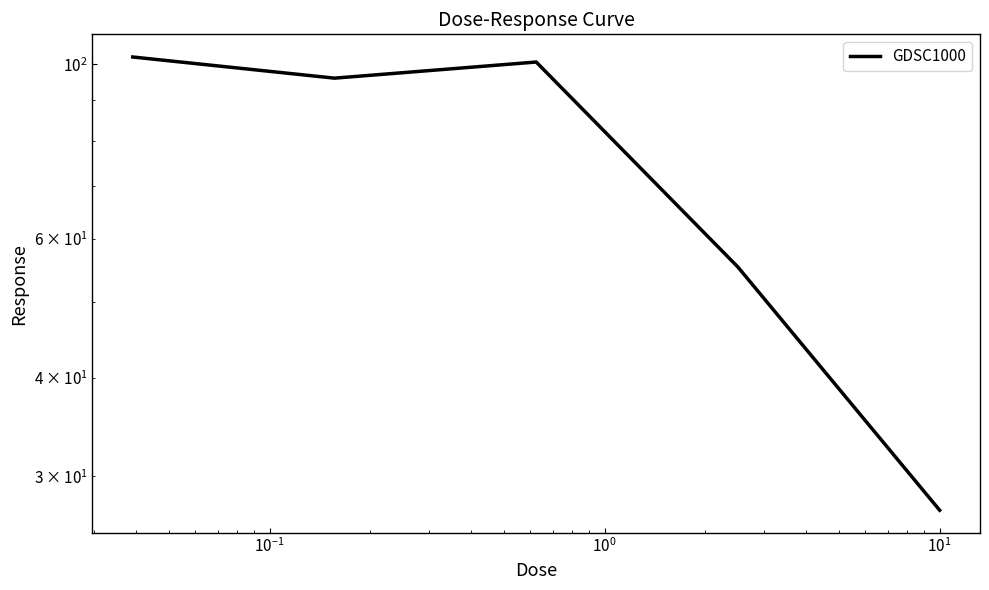

Reading left to right, extract all data points from this chart.

102.1	96.0	100.6	55.3	27.2